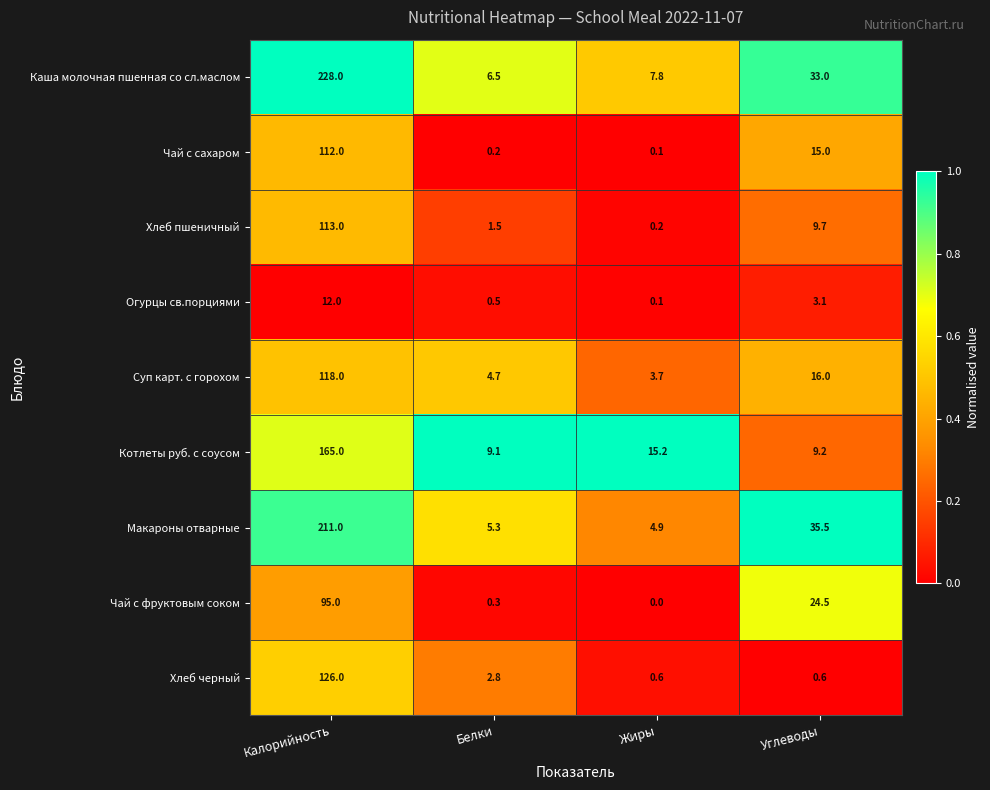

What is the difference between the maximum and minimum values in the Макароны отварные series?

206.1